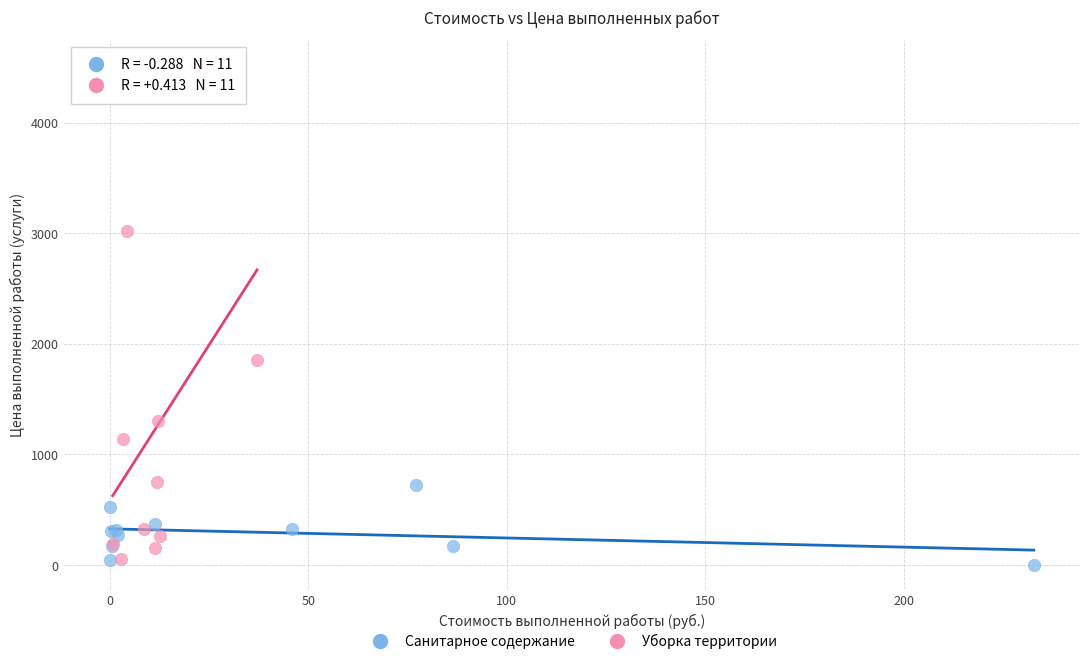

Which series reaches the maximum Y coordinate?

Уборка территории